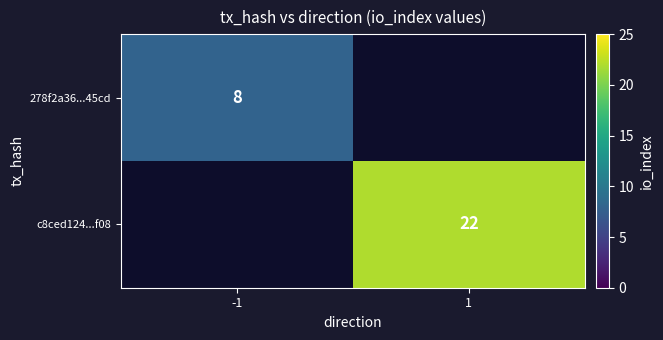

True or false: 278f2a36...45cd has a value of 8 at -1.

True